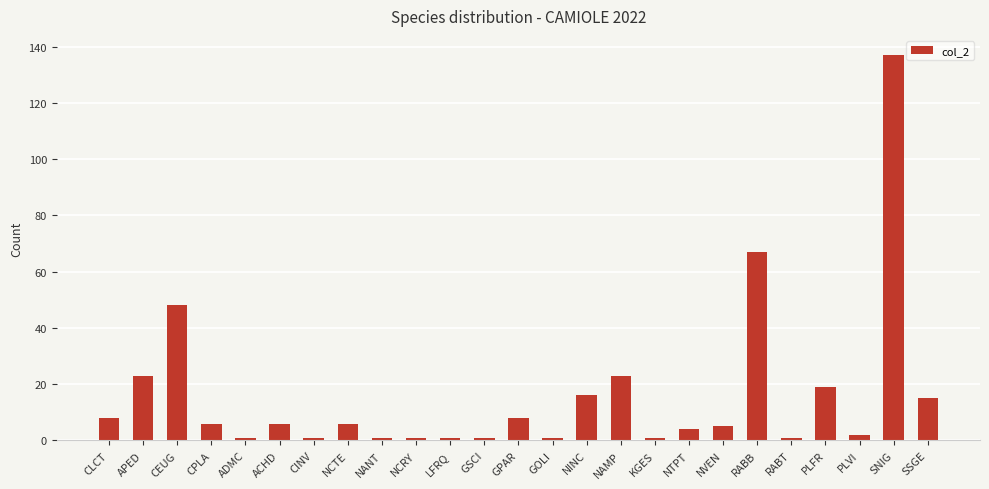

The value at LFRQ is 1. True or false?

True